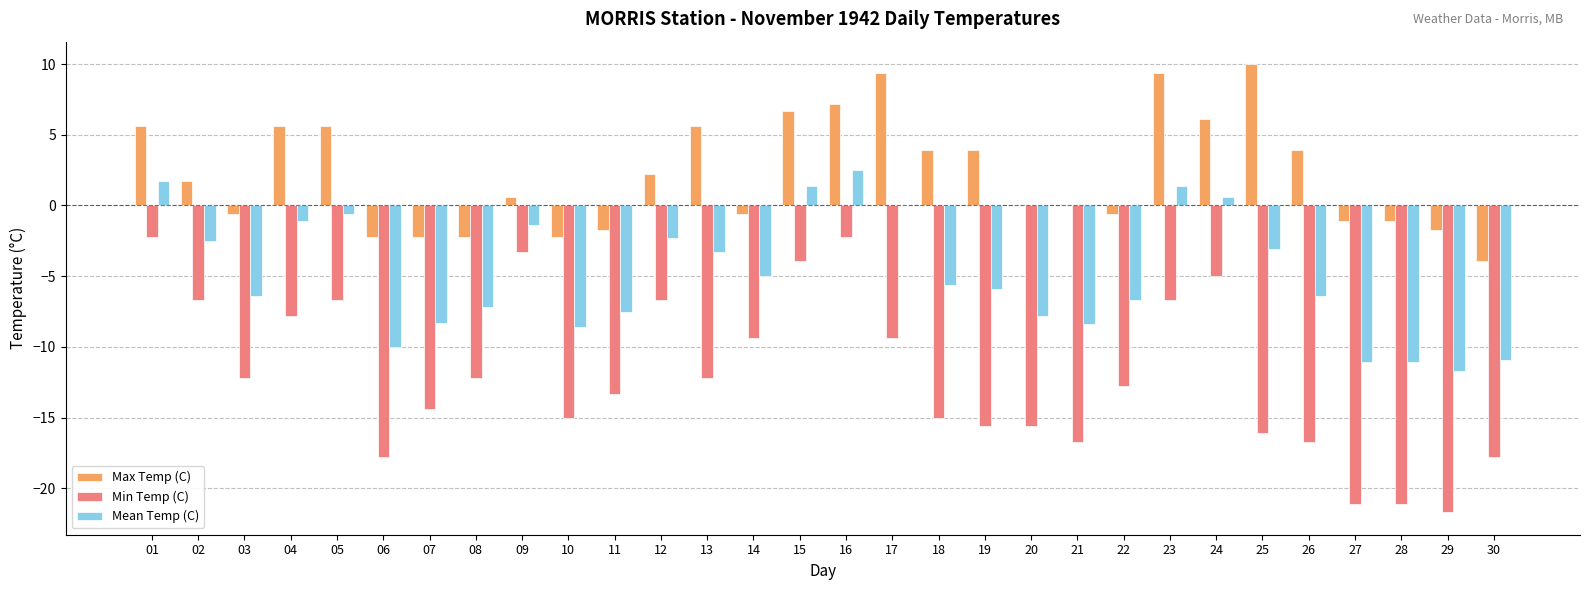

The value of Max Temp (C) at 01 is 9.9. True or false?

False